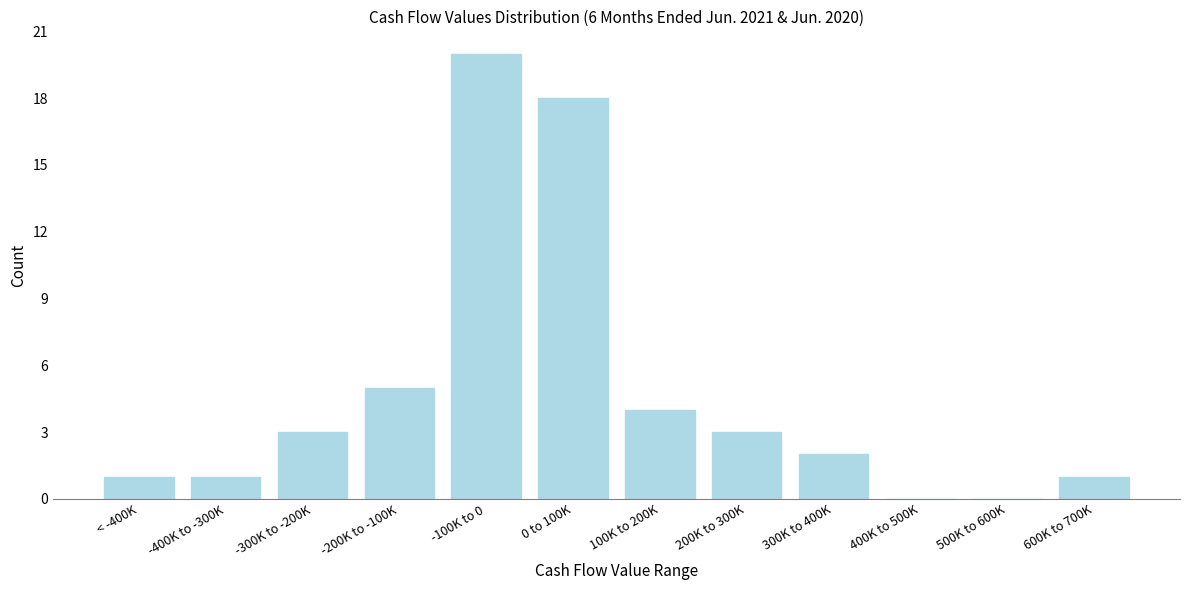

Reading left to right, list all the values displayed in this chart.

< -400K=1	-400K to -300K=1	-300K to -200K=3	-200K to -100K=5	-100K to 0=20	0 to 100K=18	100K to 200K=4	200K to 300K=3	300K to 400K=2	400K to 500K=0	500K to 600K=0	600K to 700K=1